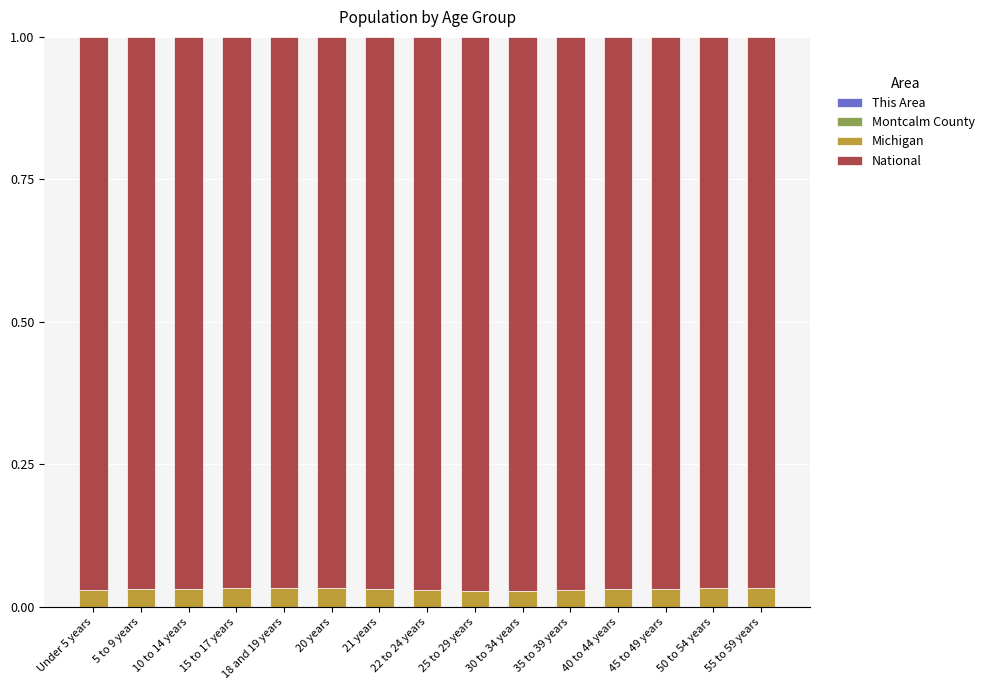

Are the bars grouped side by side (vs. stacked)?

No